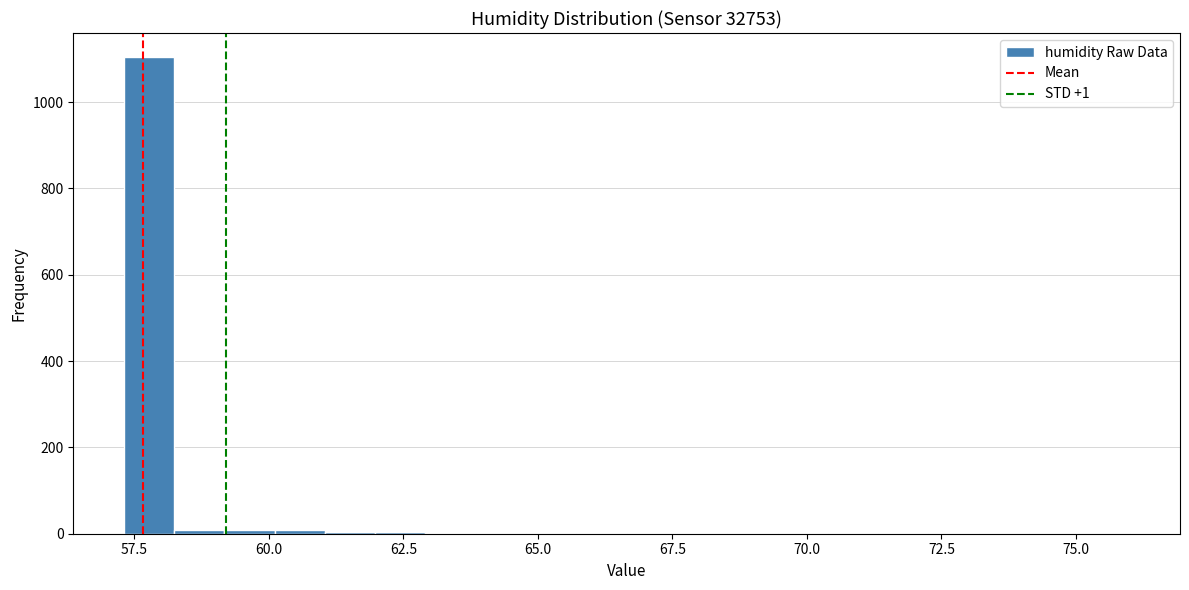

Read against the x-axis, roughly where is the centre of the tallest bar?

58.0